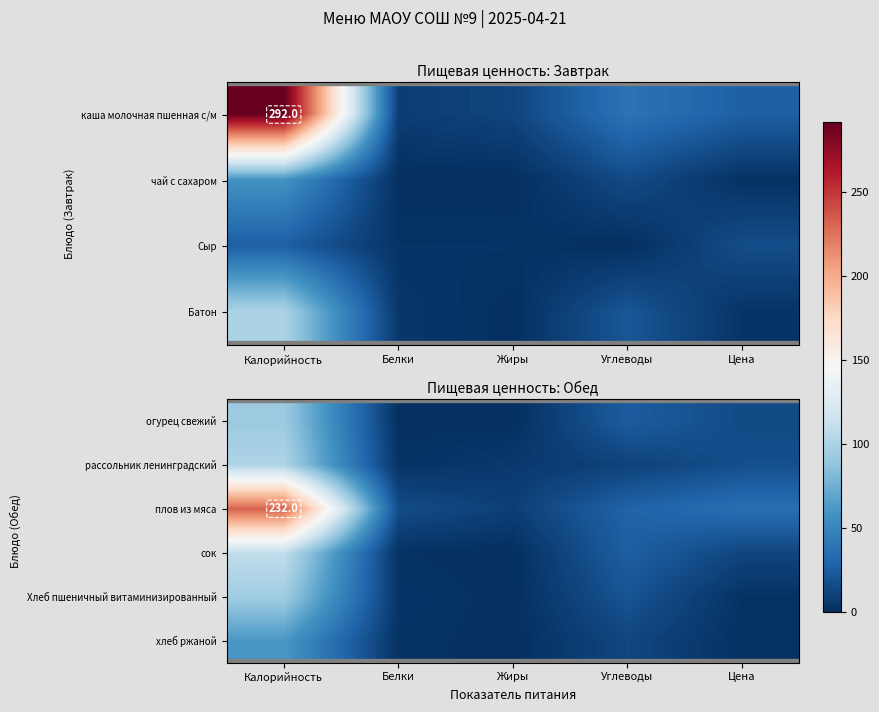

List the labels in order of плов из мяса value, largest first.

Калорийность, Цена, Углеводы, Белки, Жиры